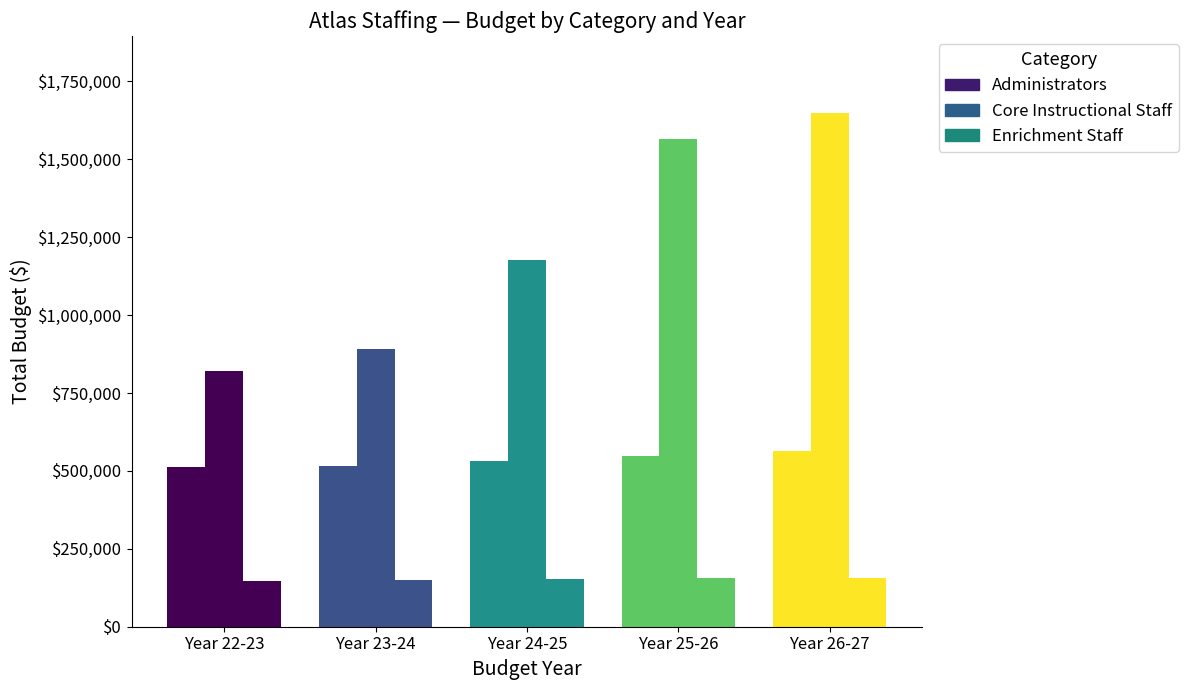

Are the bars grouped side by side (vs. stacked)?

Yes